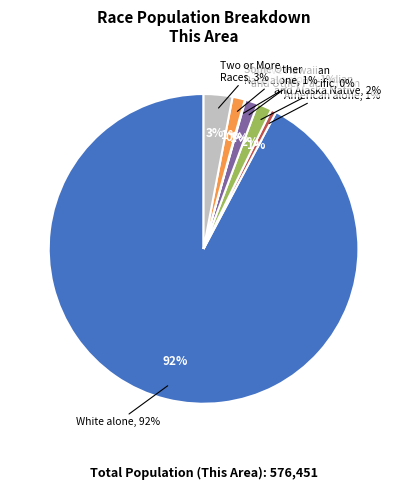

What percentage is NOT represented by White alone?

7.8%